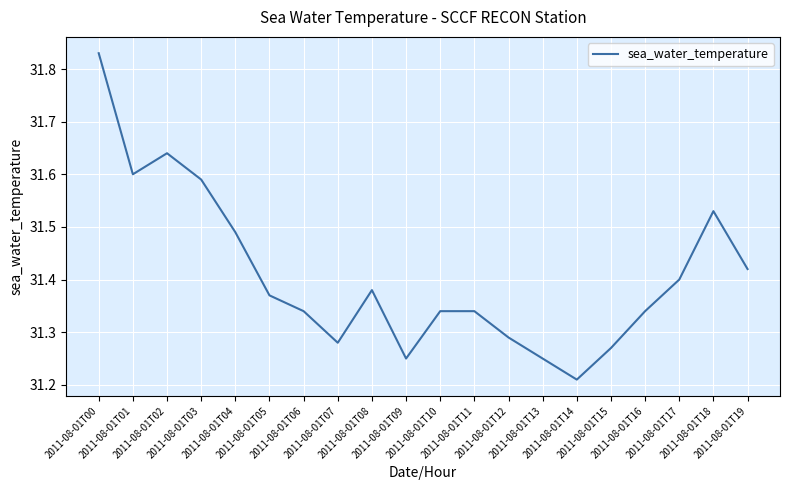

What is the difference between the maximum and minimum values?

0.6